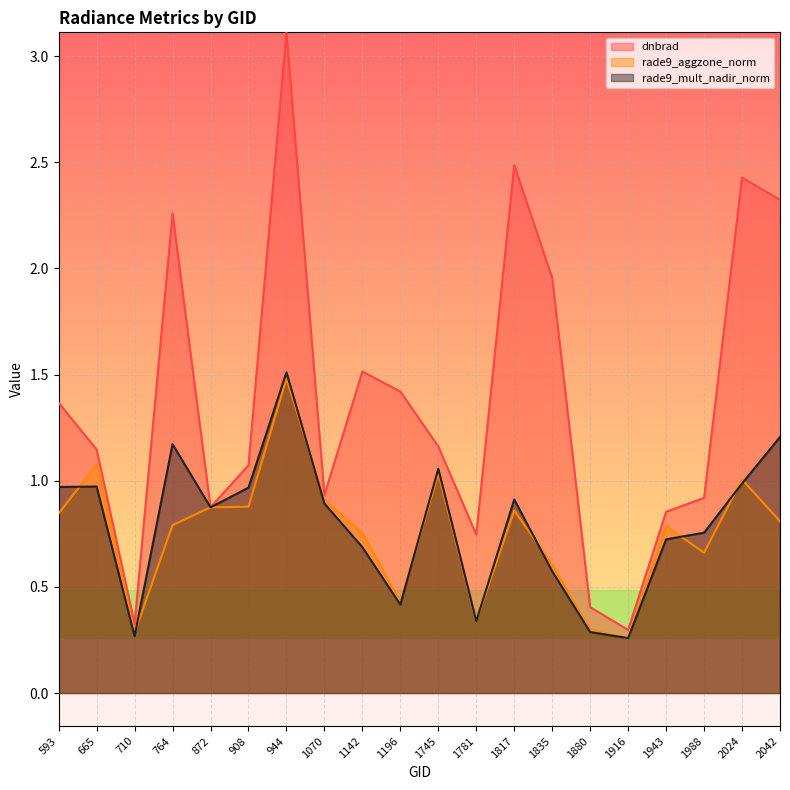

Reading right to left, extract all data points from this chart.

dnbrad: 2.3	2.4	0.9	0.9	0.3	0.4	2.0	2.5	0.7	1.2	1.4	1.5	0.9	3.1	1.1	0.9	2.3	0.3	1.1	1.4
rade9_aggzone_norm: 0.8	1.0	0.7	0.8	0.3	0.3	0.6	0.9	0.3	1.0	0.4	0.8	0.9	1.5	0.9	0.9	0.8	0.3	1.1	0.8
rade9_mult_nadir_norm: 1.2	1.0	0.8	0.7	0.3	0.3	0.6	0.9	0.3	1.1	0.4	0.7	0.9	1.5	1.0	0.9	1.2	0.3	1.0	1.0